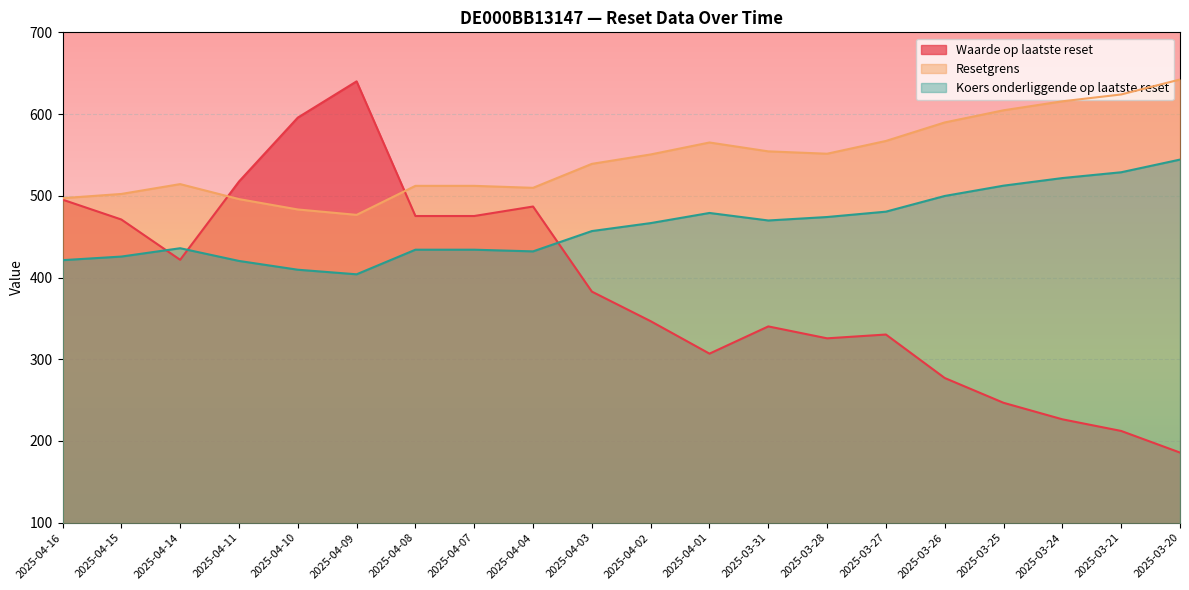

What position from the right is 2025-03-28?

7